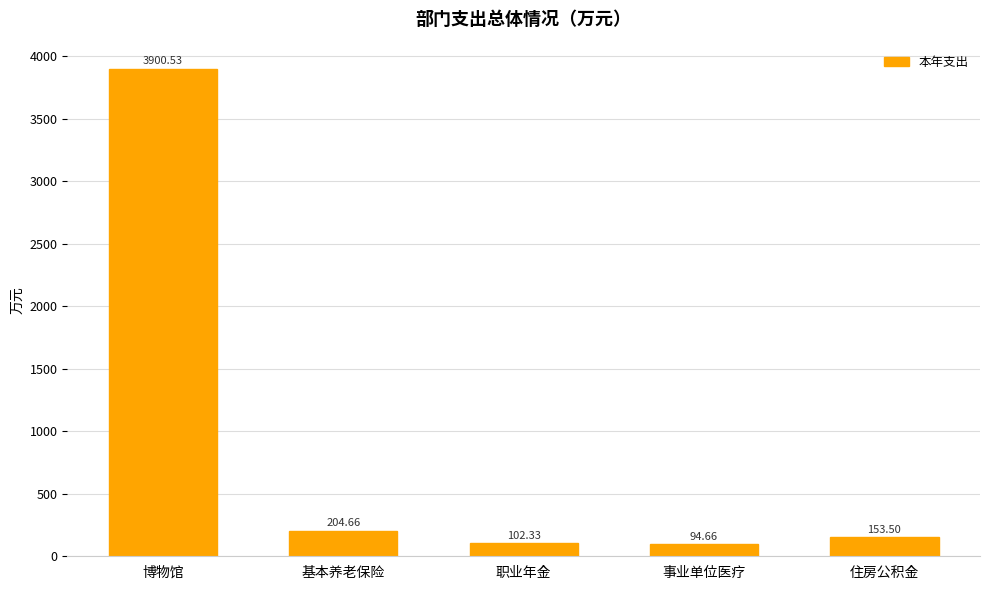

Is it true that the value at 职业年金 is 102.3?

True